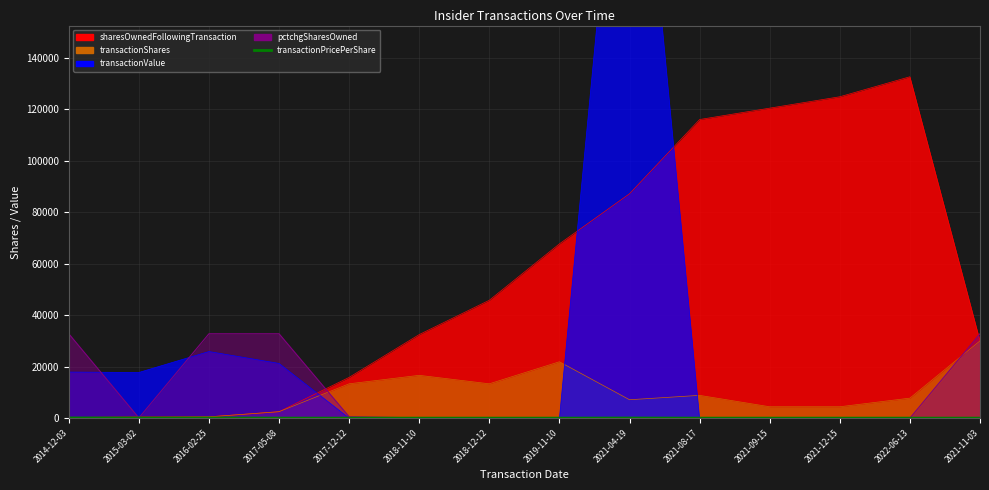

What is the change in value from 2014-12-03 to 2016-02-25?

-19.8